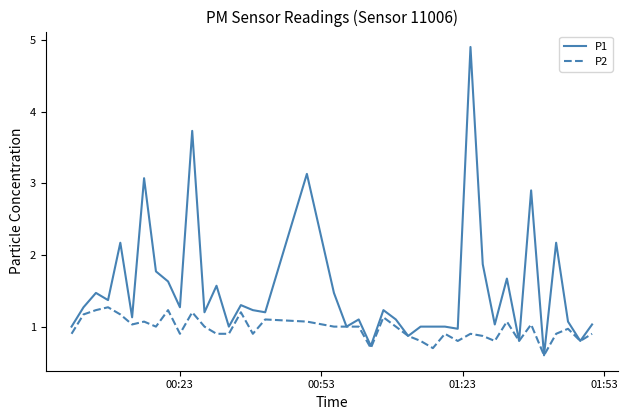

Rank the series by their maximum value, from highest to lowest.

P1, P2